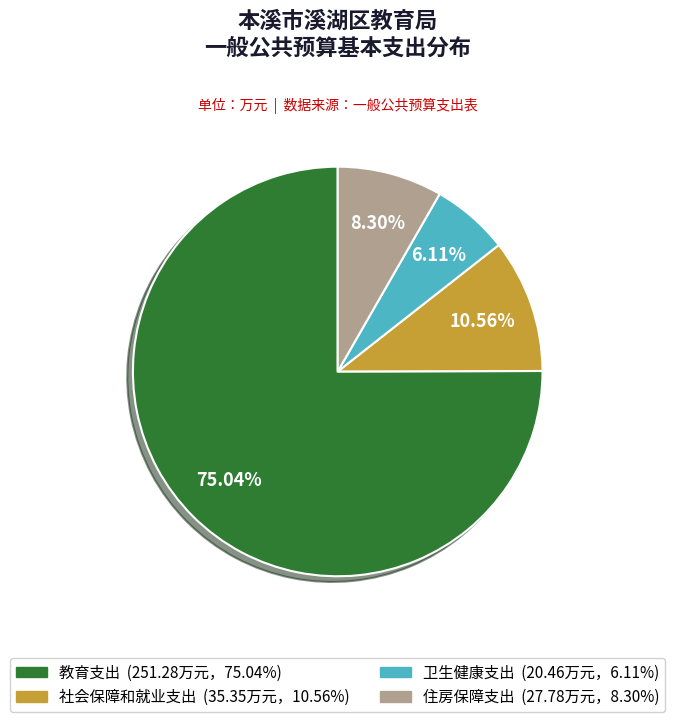

What percentage is the 卫生健康支出 slice, to the nearest percent?

6%